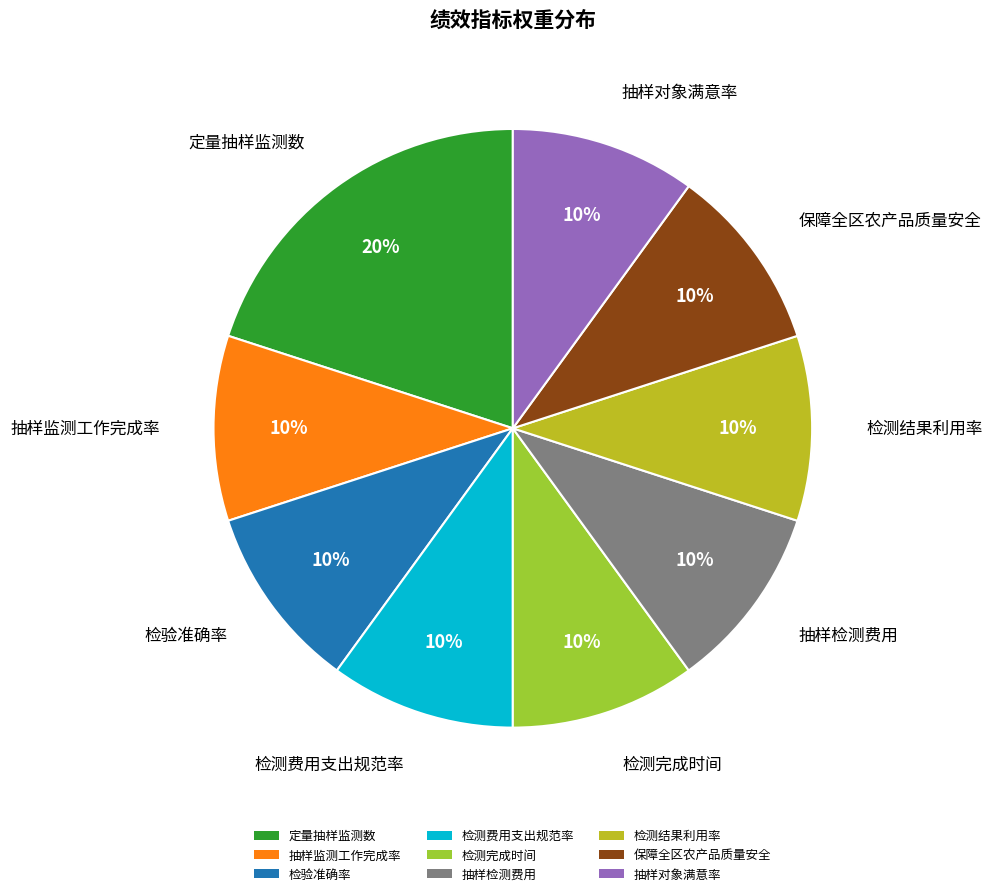

The 抽样监测工作完成率 slice represents 20% of the pie. True or false?

False